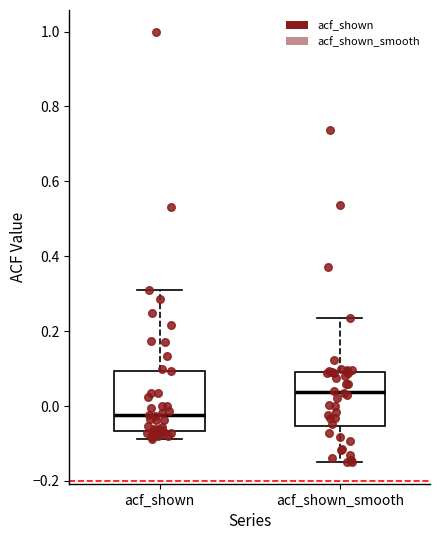

Reading left to right, transcribe this box plot: for each box, give where its median line is, the range the box spans, and where its two whiskers end, as read against the y-axis. The values are not printed on the chart, so give them approximately, as read against the axis.

acf_shown: median -0.02, box -0.06 to 0.10, whiskers -0.08 to 0.32
acf_shown_smooth: median 0.04, box -0.06 to 0.10, whiskers -0.14 to 0.24